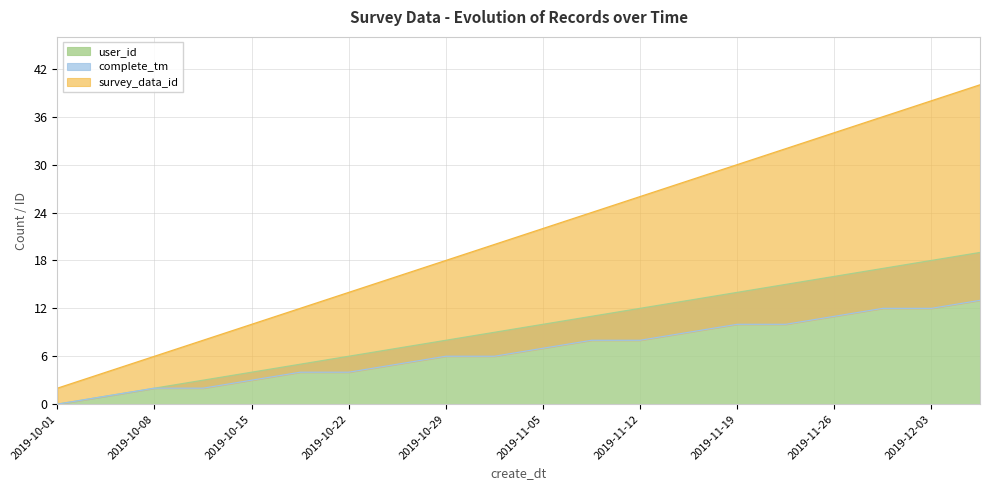

Rank the series at 2019-10-15 from highest to lowest value.

survey_data_id, complete_tm, user_id